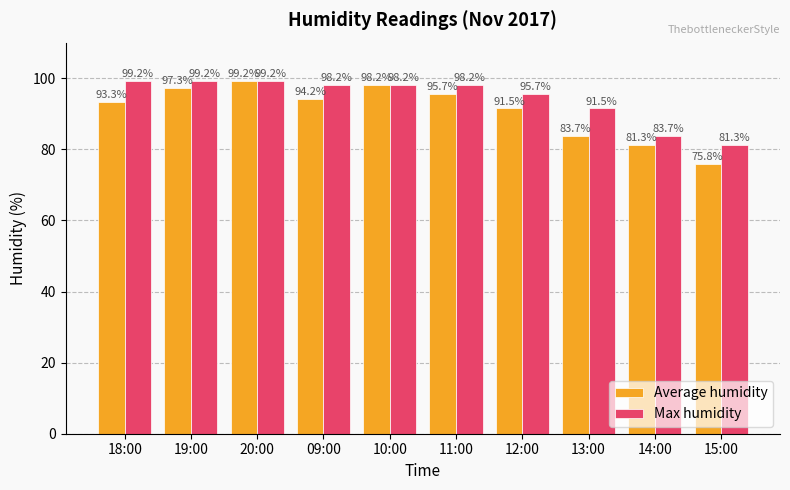

Which series changed the most between 18:00 and 19:00?

Average humidity